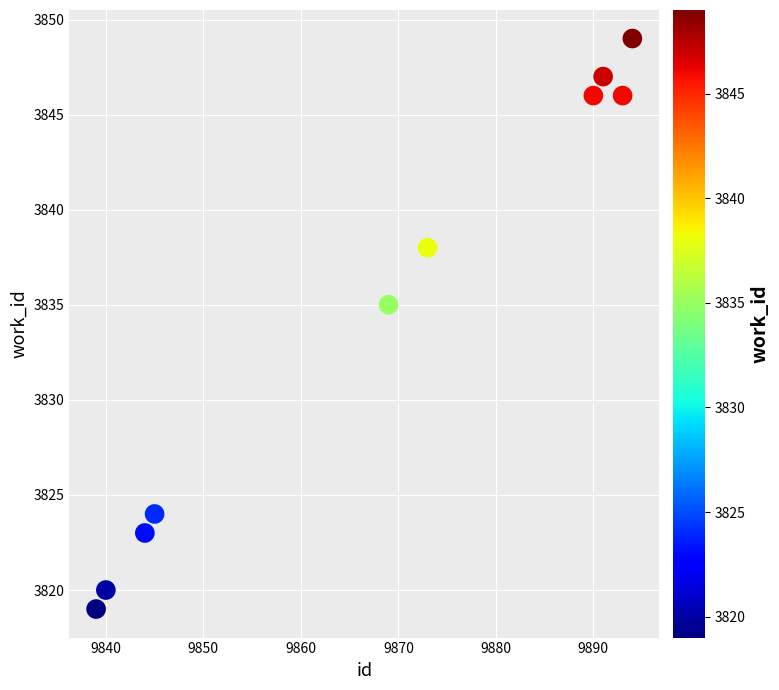

What is the average Y value?

3835